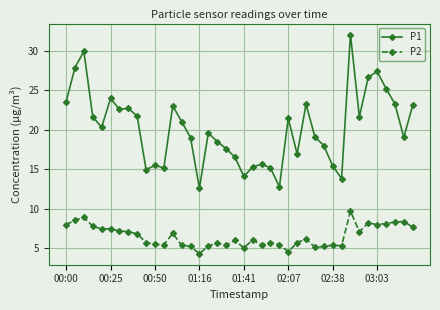

What is the lowest value of the P1 series?

12.6